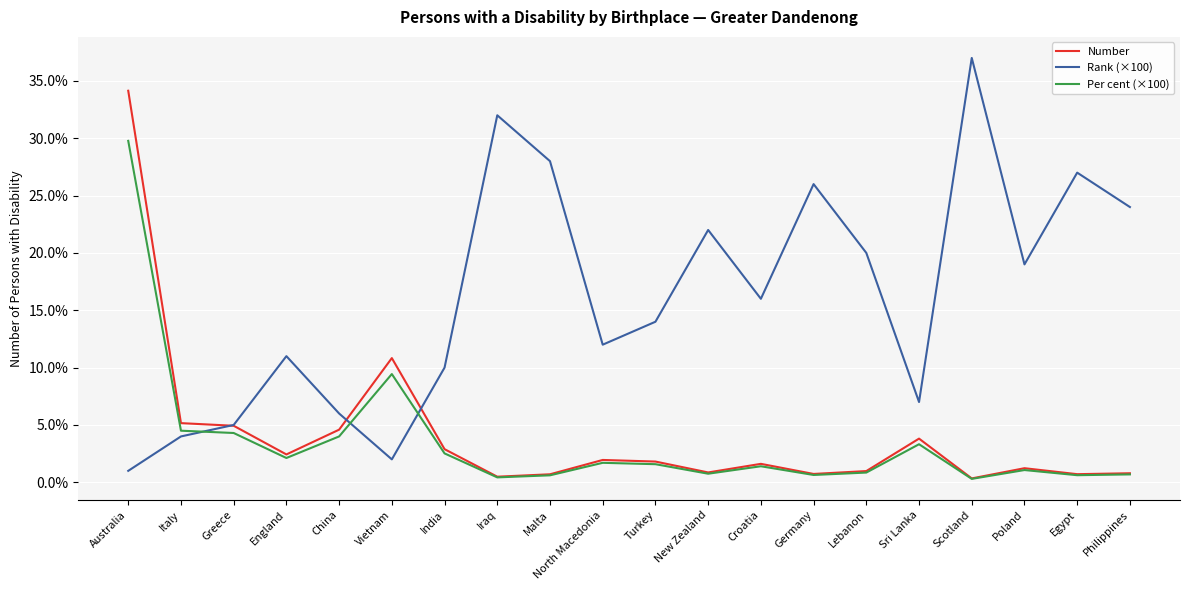

What are all the series names shown in the legend?

Number, Rank (×100), Per cent (×100)